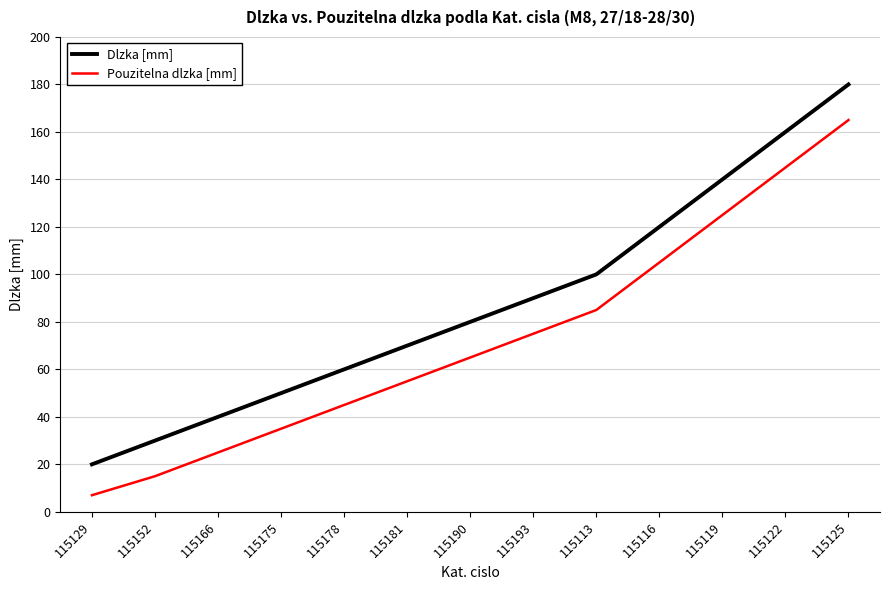

Which series has the largest total across all categories?

Dlzka [mm]